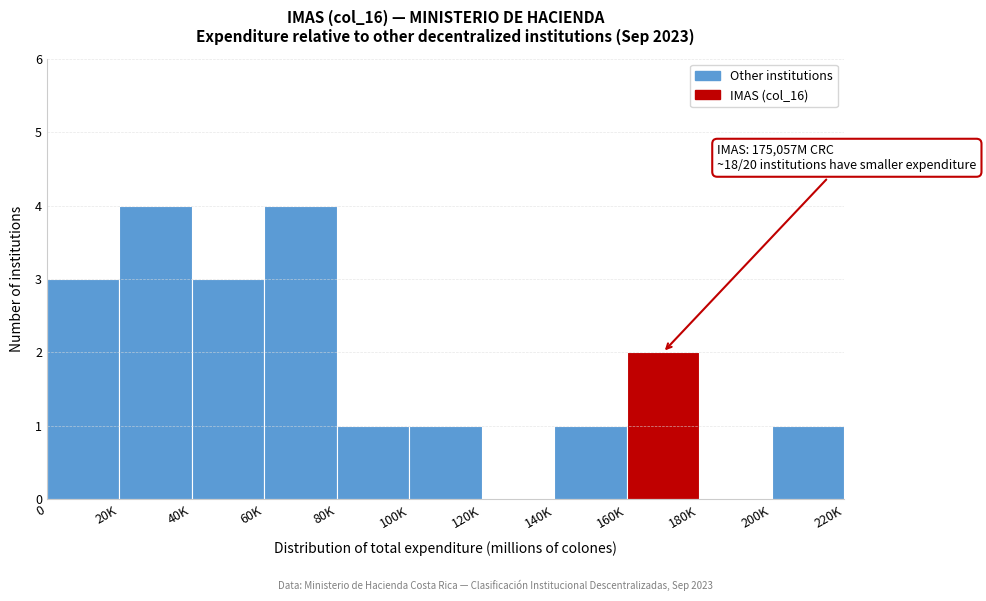

What is the maximum value shown in the chart?

4